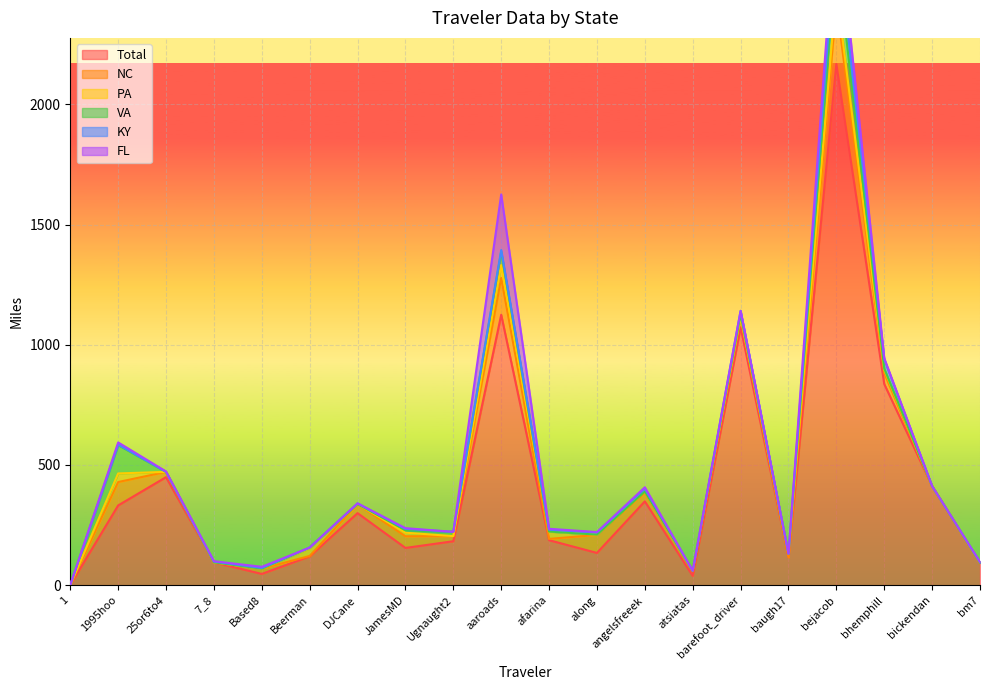

Which series has the widest spread of values?

Total